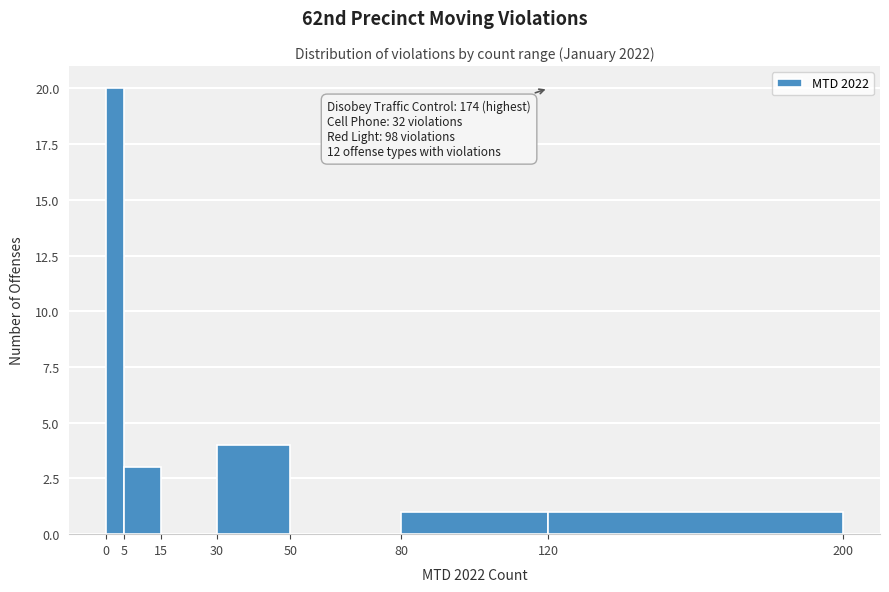

Which range on the x-axis has the tallest bar?

0 to 5